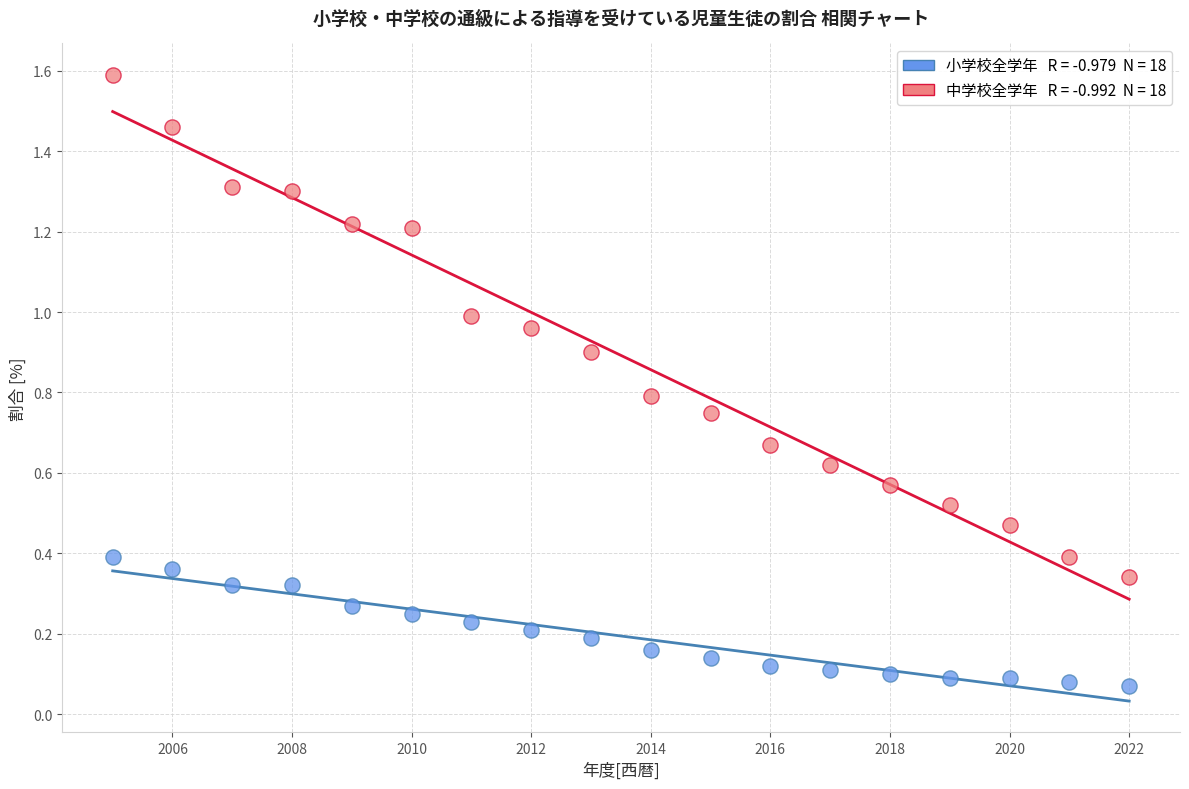

Across all data points, what is the range of X values (max minus min)?

17.0